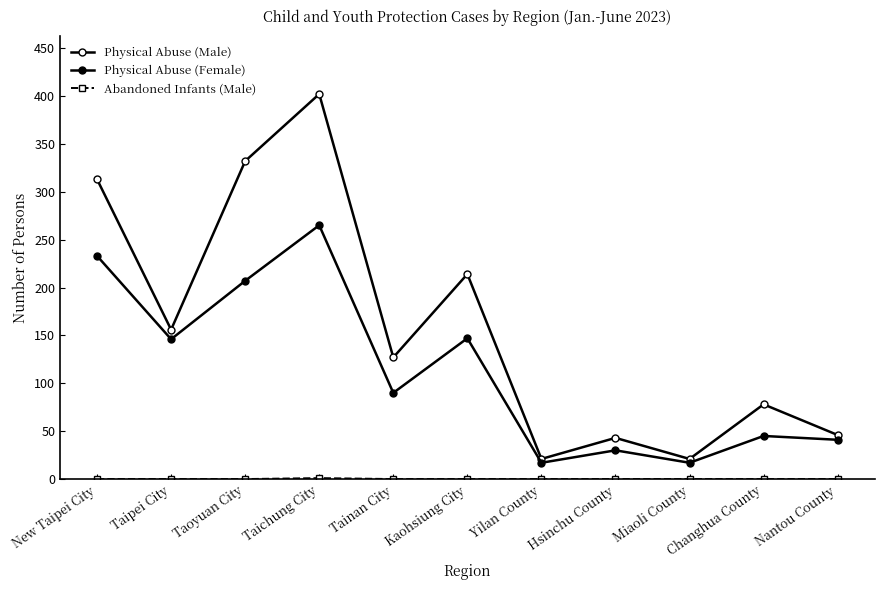

How many lines are shown in the chart?

3